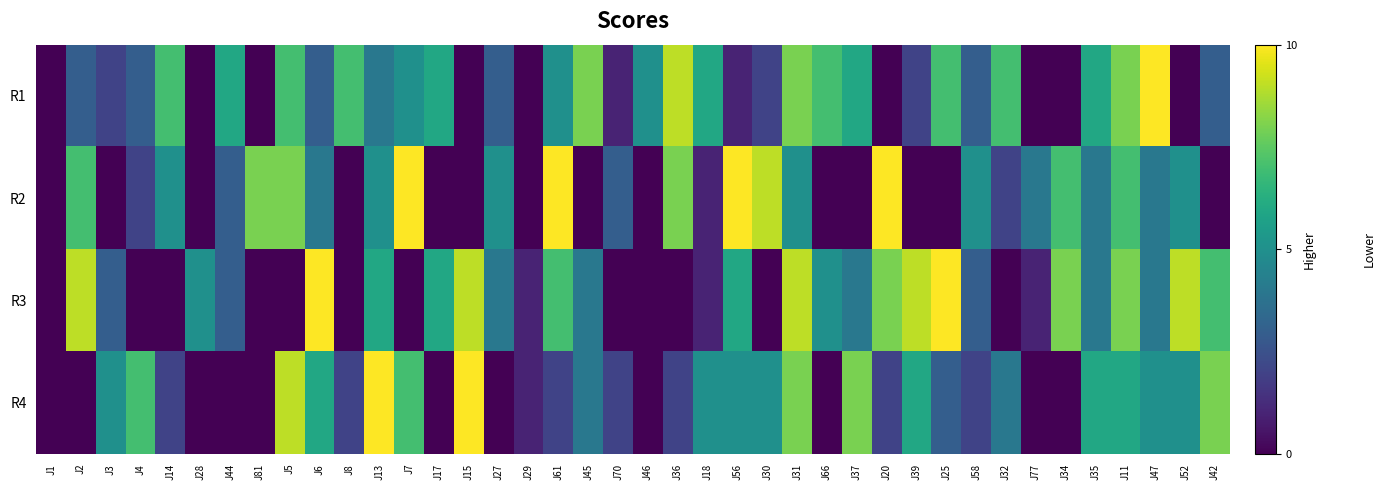

Reading right to left, list all the values displayed in this chart.

R1: J42=3	J52=0	J47=10	J11=8	J35=6	J34=0	J77=0	J32=7	J58=3	J25=7	J39=2	J20=0	J37=6	J66=7	J31=8	J30=2	J56=1	J18=6	J36=9	J46=5	J70=1	J45=8	J61=5	J29=0	J27=3	J15=0	J17=6	J7=5	J13=4	J8=7	J6=3	J5=7	J81=0	J44=6	J28=0	J14=7	J4=3	J3=2	J2=3	J1=0
R2: J42=0	J52=5	J47=4	J11=7	J35=4	J34=7	J77=4	J32=2	J58=5	J25=0	J39=0	J20=10	J37=0	J66=0	J31=5	J30=9	J56=10	J18=1	J36=8	J46=0	J70=3	J45=0	J61=10	J29=0	J27=5	J15=0	J17=0	J7=10	J13=5	J8=0	J6=4	J5=8	J81=8	J44=3	J28=0	J14=5	J4=2	J3=0	J2=7	J1=0
R3: J42=7	J52=9	J47=4	J11=8	J35=4	J34=8	J77=1	J32=0	J58=3	J25=10	J39=9	J20=8	J37=4	J66=5	J31=9	J30=0	J56=6	J18=1	J36=0	J46=0	J70=0	J45=4	J61=7	J29=1	J27=4	J15=9	J17=6	J7=0	J13=6	J8=0	J6=10	J5=0	J81=0	J44=3	J28=5	J14=0	J4=0	J3=3	J2=9	J1=0
R4: J42=8	J52=5	J47=5	J11=6	J35=6	J34=0	J77=0	J32=4	J58=2	J25=3	J39=6	J20=2	J37=8	J66=0	J31=8	J30=5	J56=5	J18=5	J36=2	J46=0	J70=2	J45=4	J61=2	J29=1	J27=0	J15=10	J17=0	J7=7	J13=10	J8=2	J6=6	J5=9	J81=0	J44=0	J28=0	J14=2	J4=7	J3=5	J2=0	J1=0